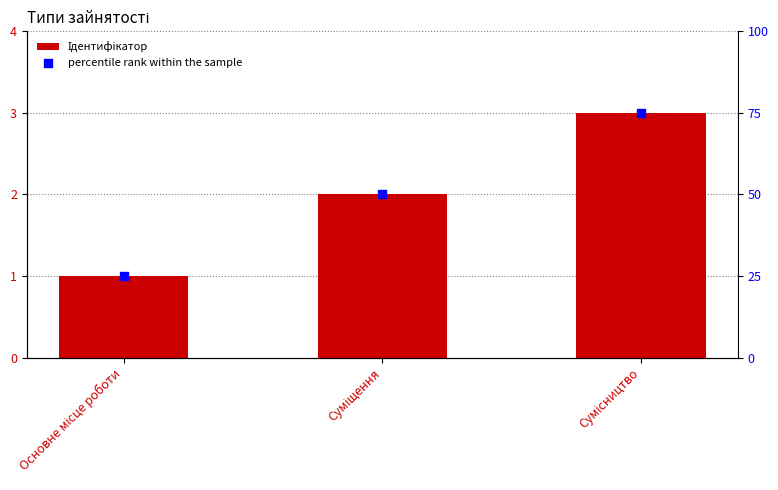

What is the total value across all series at Основне місце роботи?

26